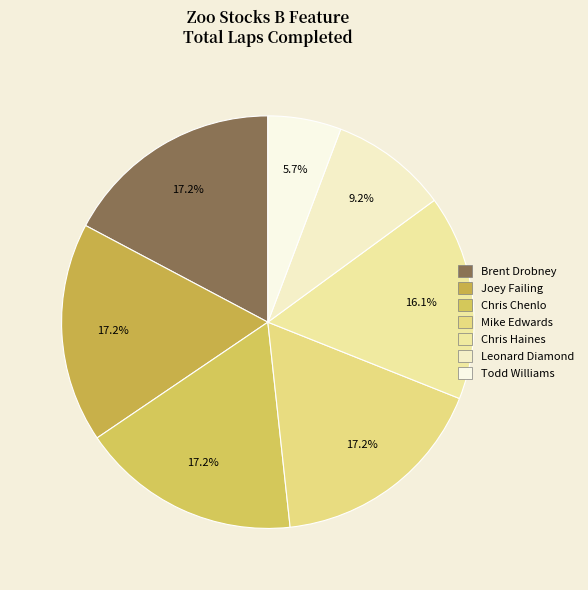

How many slices are in this pie chart?

7